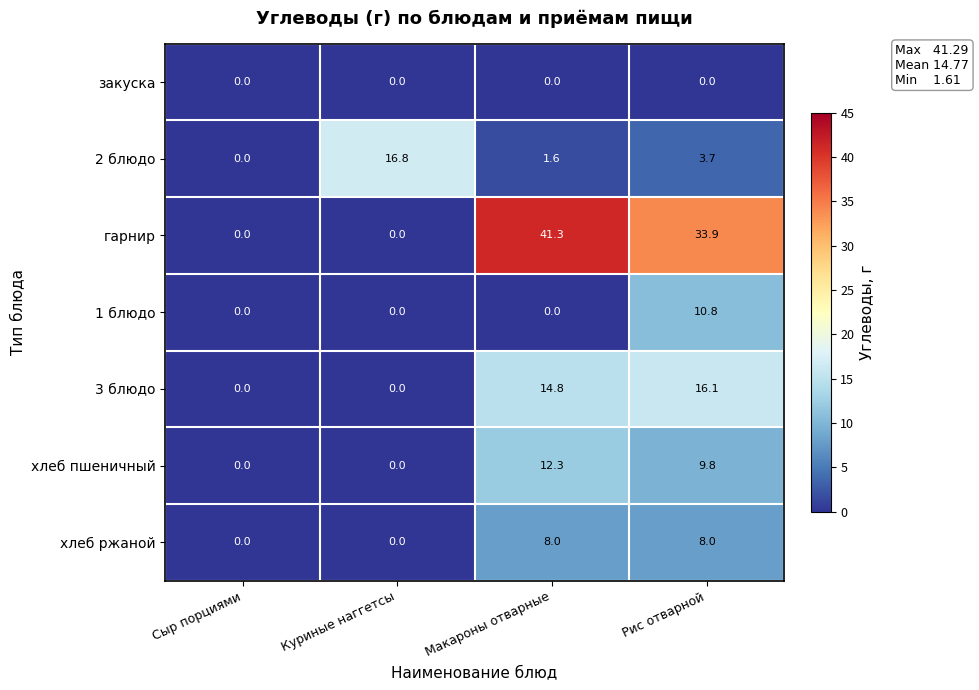

What is the maximum value shown in the chart?

41.3